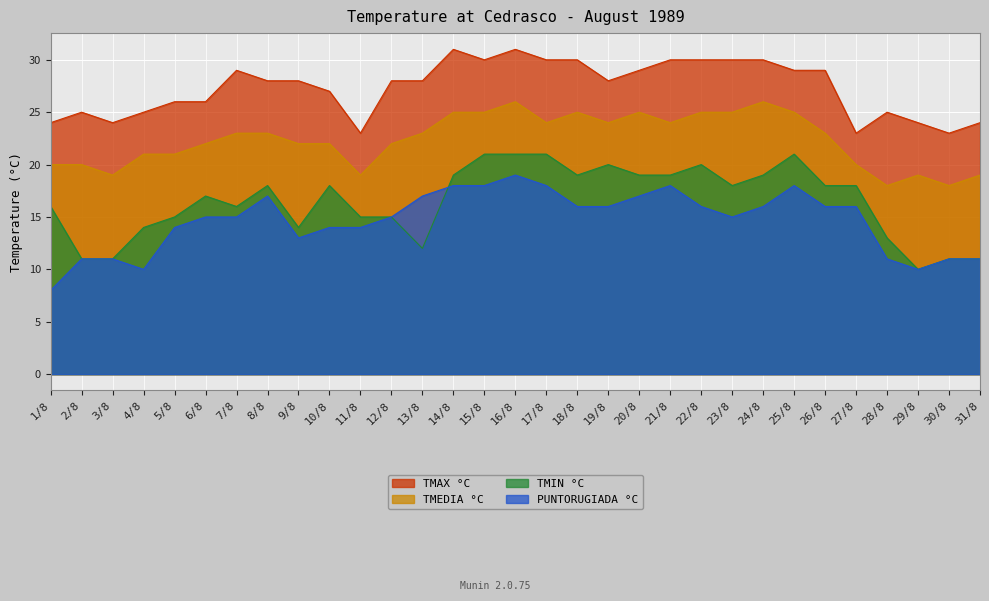

Which series has the widest spread of values?

TMIN °C